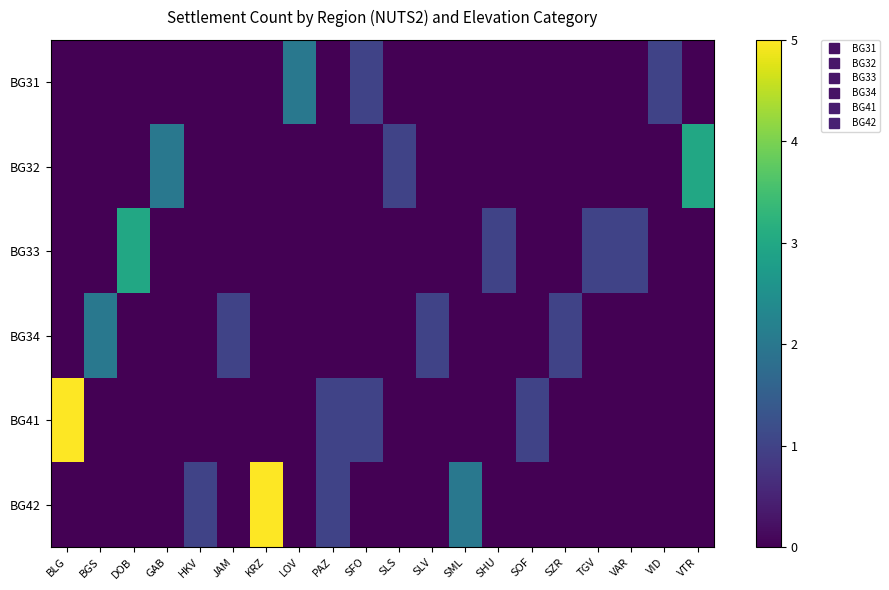

Which has a higher value, VAR or PAZ?

VAR